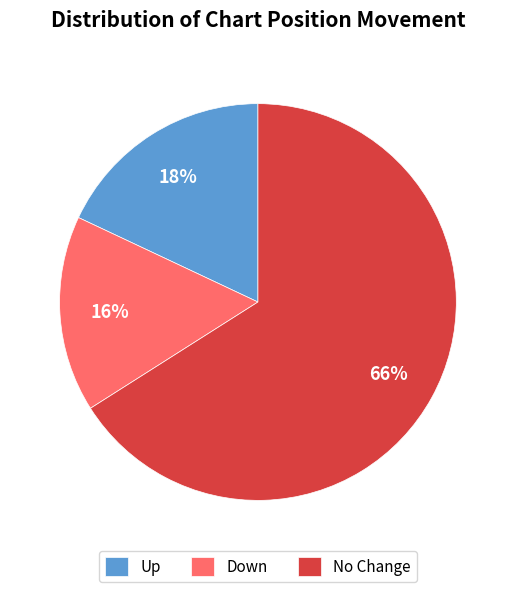

To the nearest percent, what percentage of the pie is Down?

16%